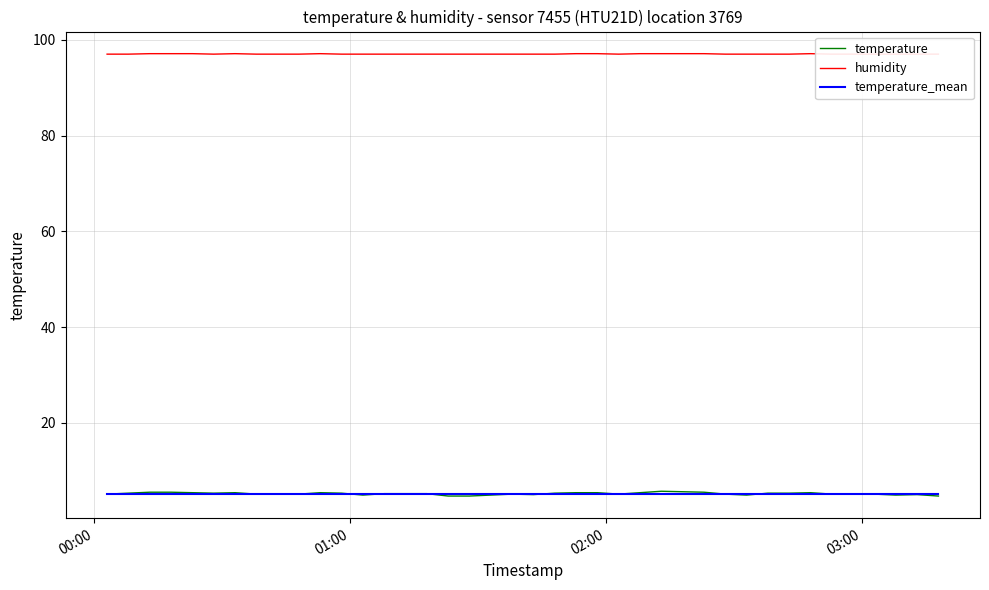

How many humidity values are between 97 and 98?

40